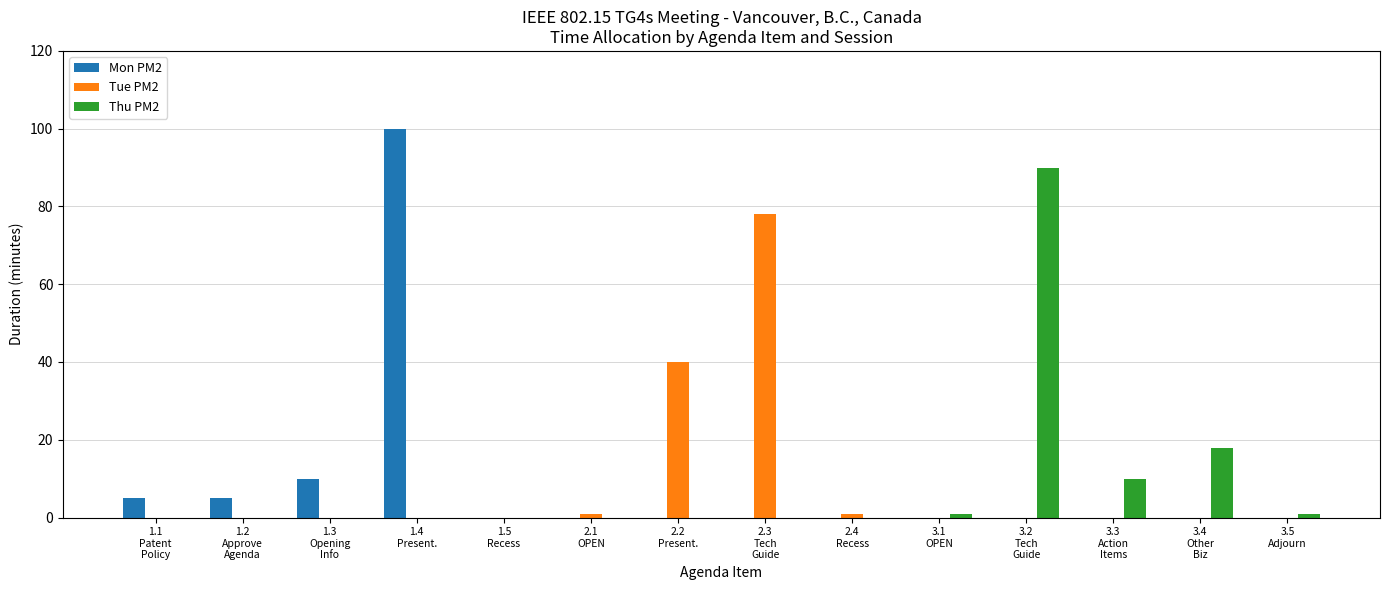

Where is Mon PM2 nearest to the value 50?

1.3
Opening
Info